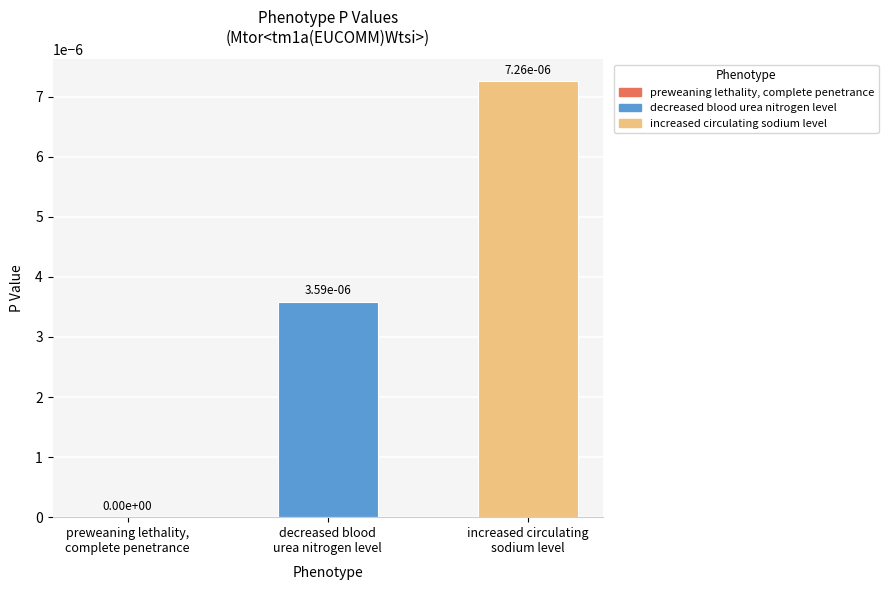

How many values are between 0 and 1?

3